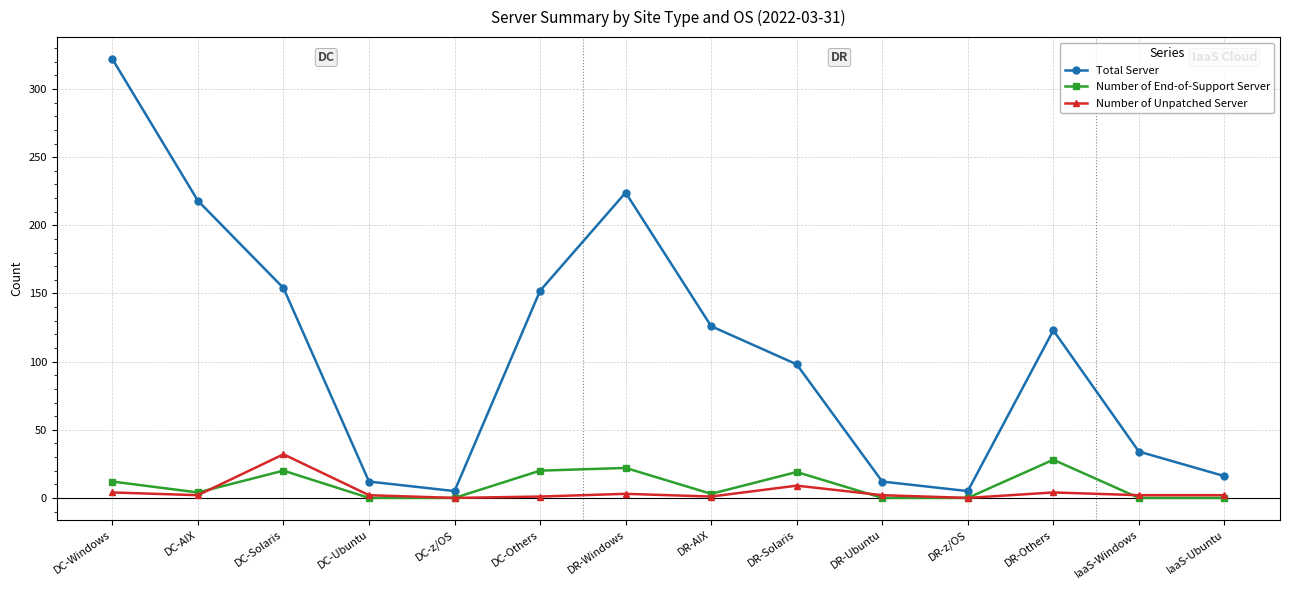

Is the value of Number of End-of-Support Server at DC-Windows greater than the value of Number of Unpatched Server at IaaS-Ubuntu?

Yes